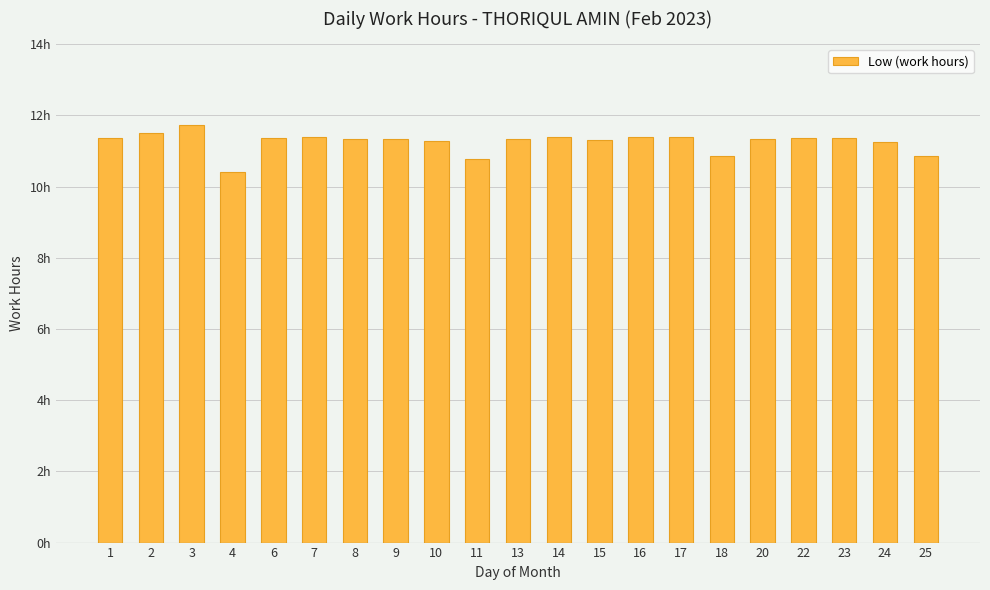

Between 22 and 3, which is larger?

3